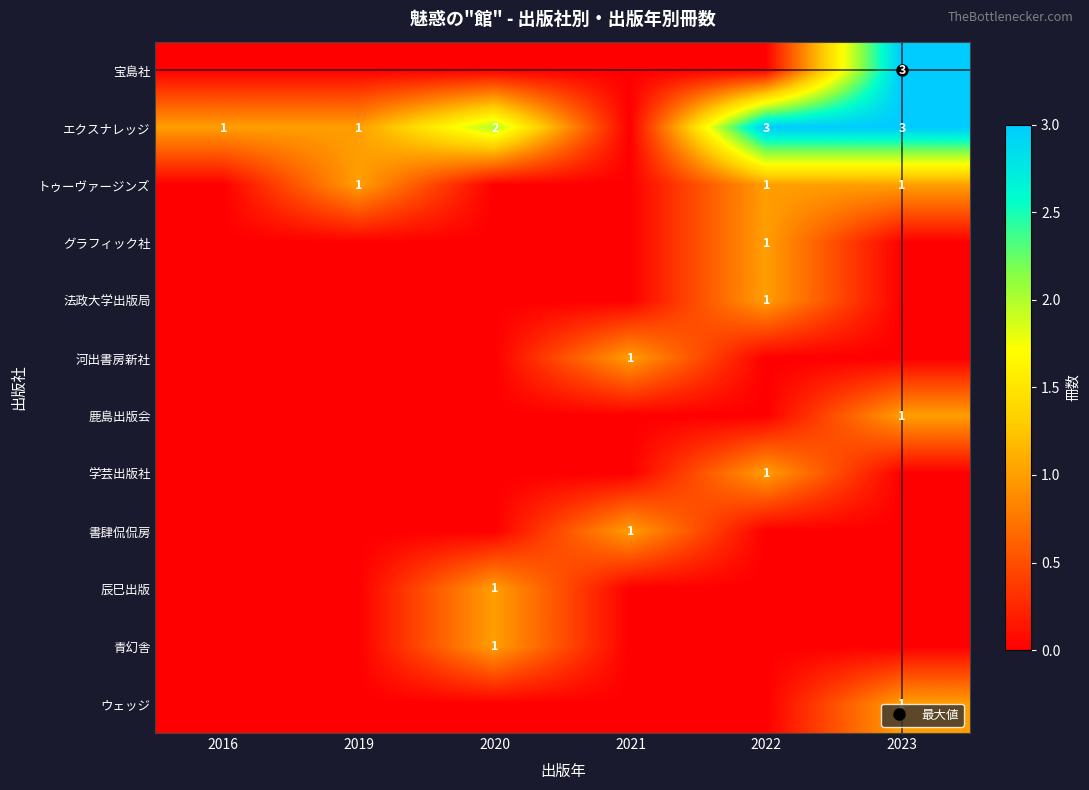

What is the sum of the エクスナレッジ values at 2019 and 2022?

4